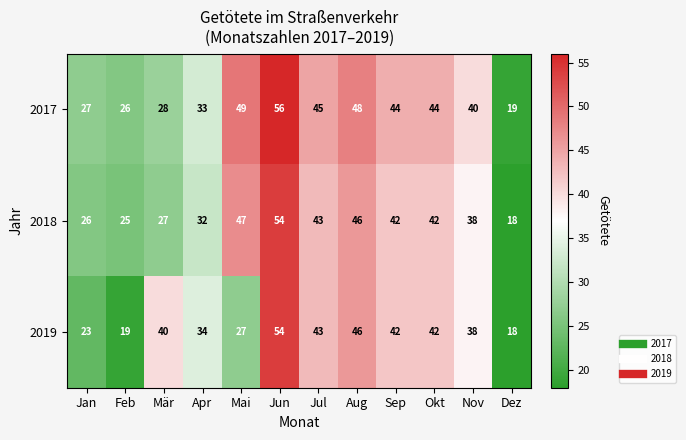

What is the maximum value shown in the chart?

56